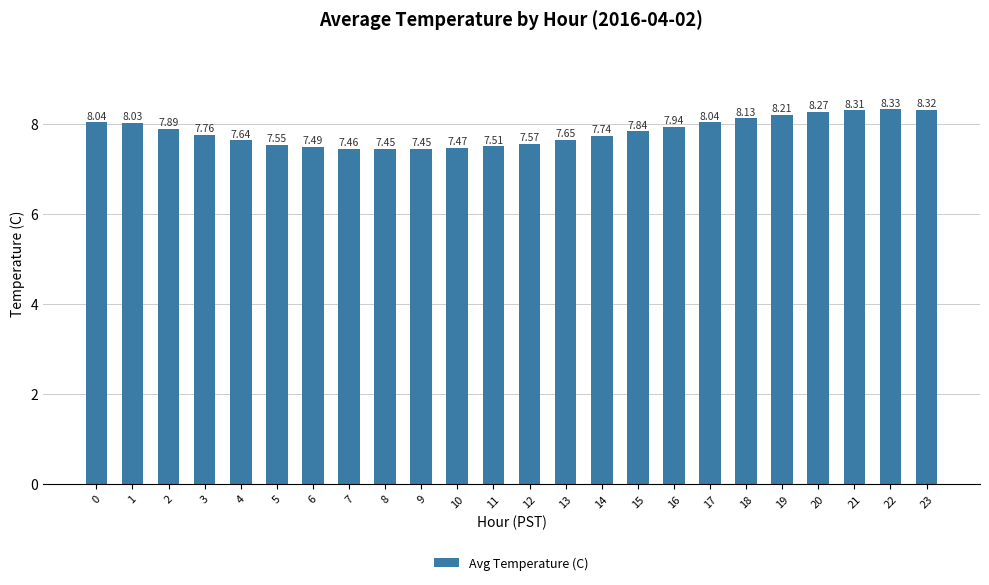

What is the ratio of the value at 20 to the value at 23?

1.0